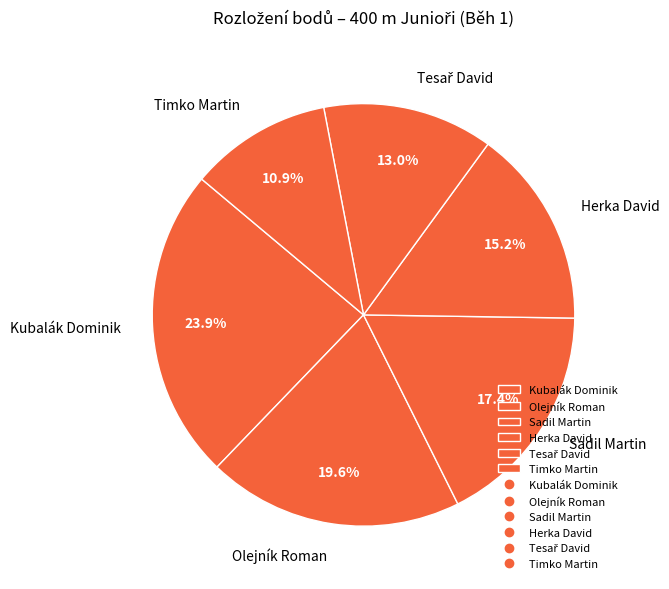

Does Kubalák Dominik represent more than half of the total?

No